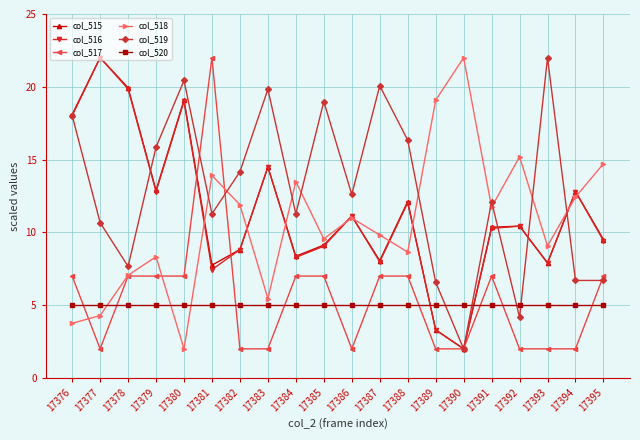

Is the value of col_519 at 17391 greater than the value of col_516 at 17391?

Yes